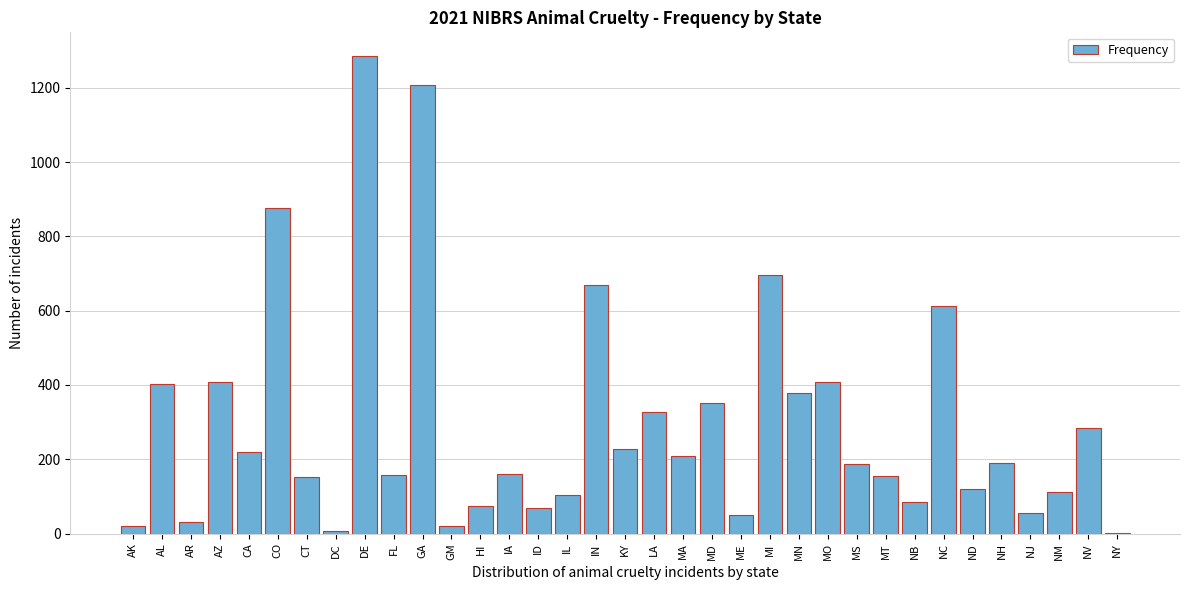

True or false: the data shows 624 at AZ.

False